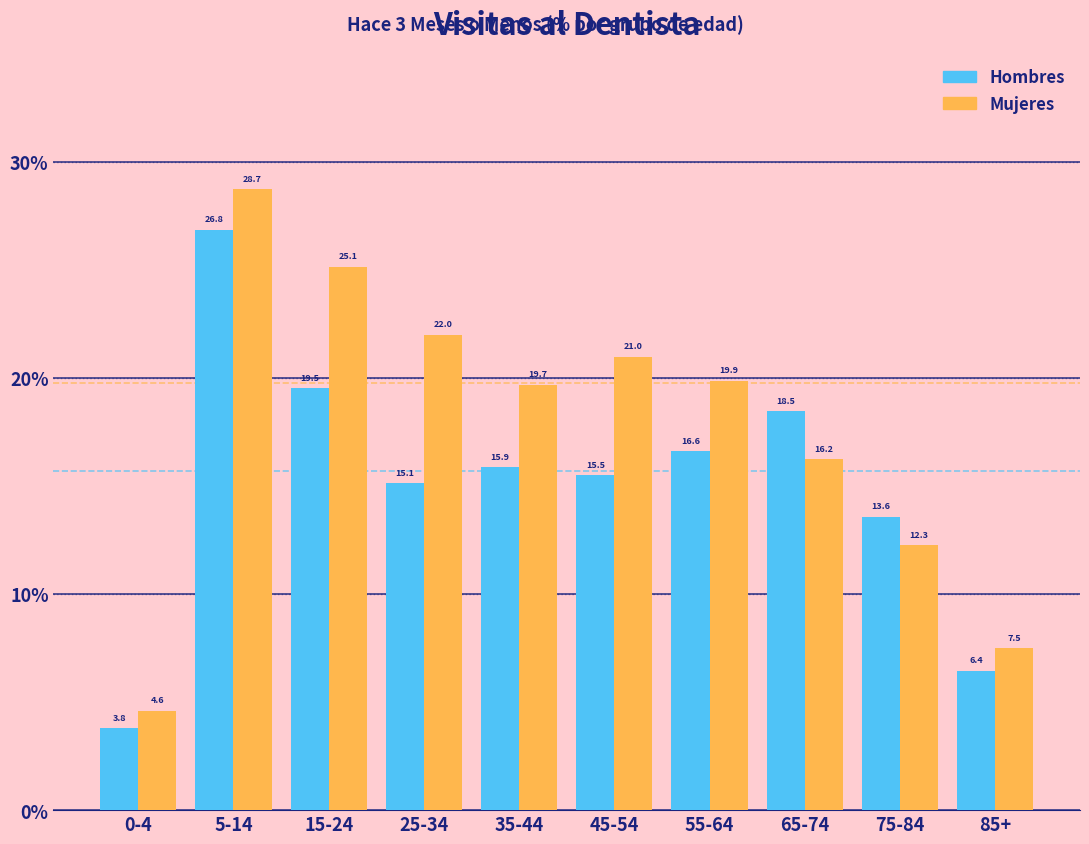

Reading right to left, transcribe all the data shown in this chart.

Hombres: 6.4	13.6	18.5	16.6	15.5	15.9	15.1	19.5	26.8	3.8
Mujeres: 7.5	12.3	16.2	19.9	21.0	19.7	22.0	25.1	28.7	4.6